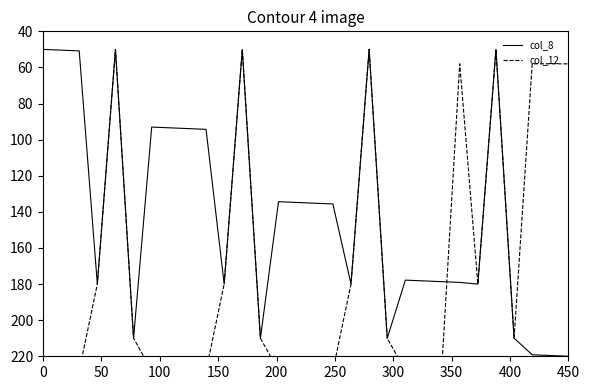

Which series has the widest spread of values?

col_12